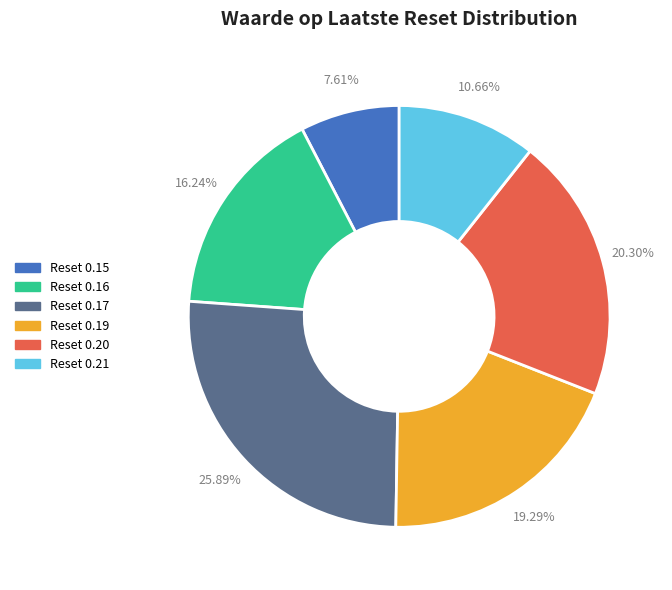

Is Reset 0.15 the majority of the pie?

No